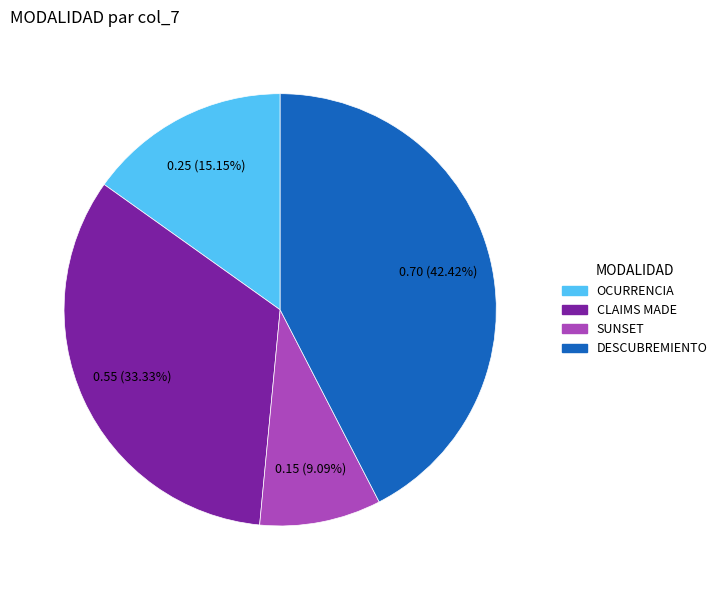

Which category has the biggest portion of the pie?

DESCUBREMIENTO